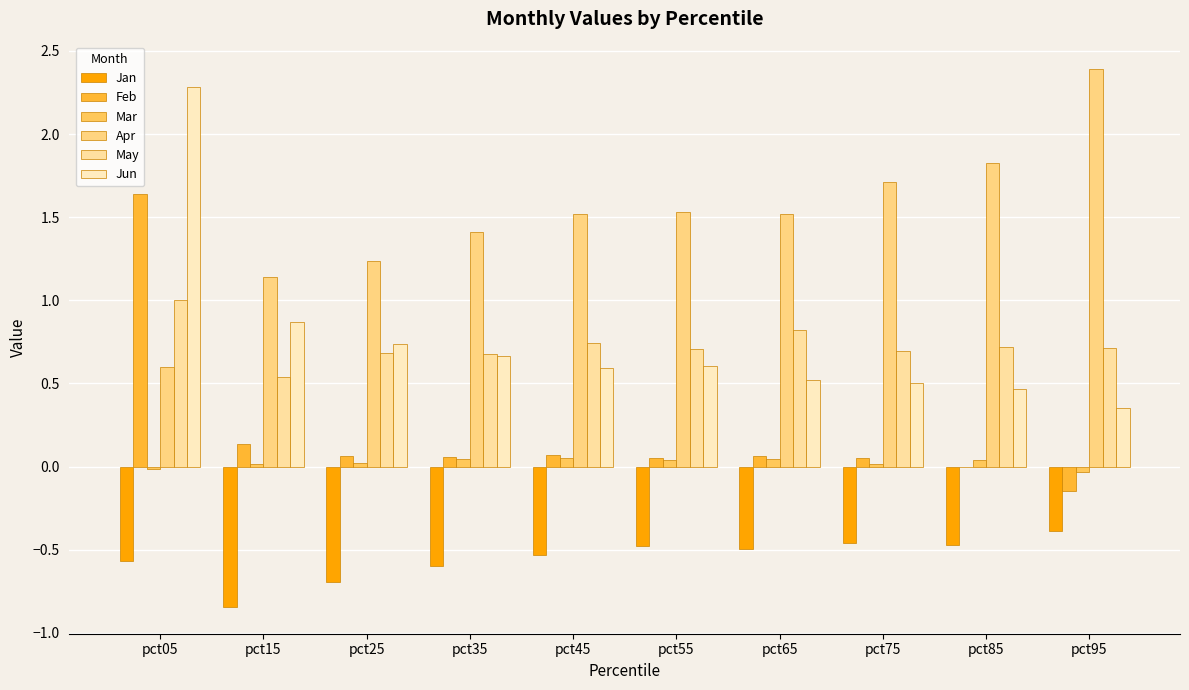

What is the value of the Jan bar at the 6th from the left?

-0.5